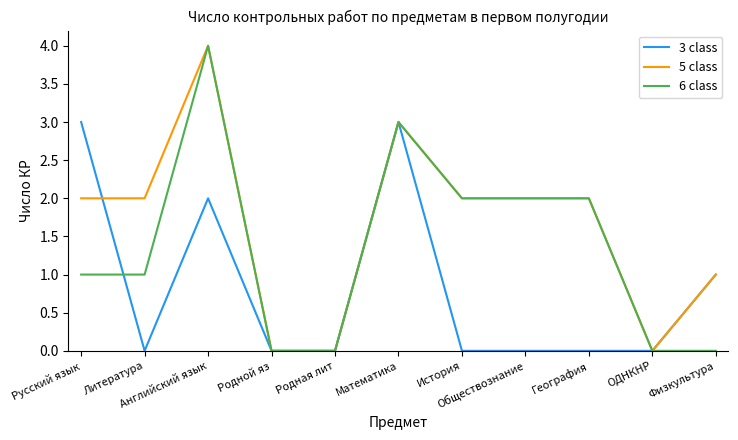

What is the maximum value for 6 class?

4